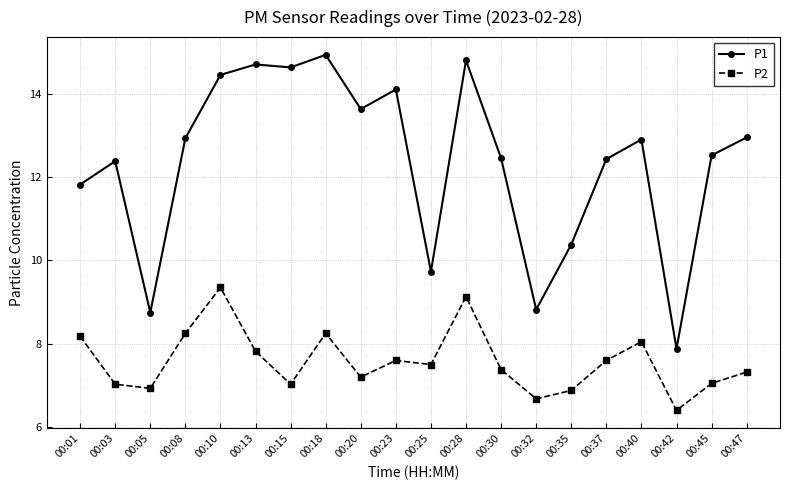

Which series has the widest spread of values?

P1